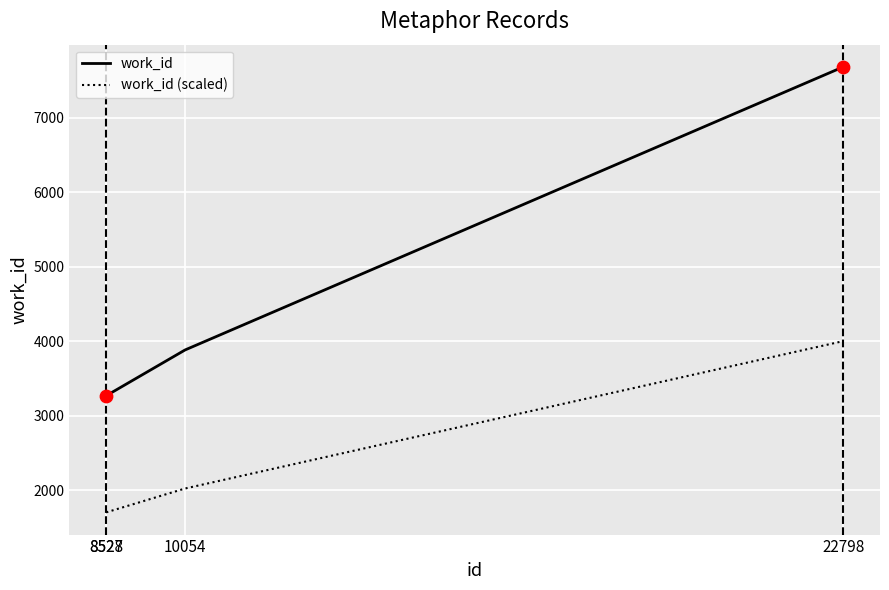

At which category is the sum across all series the highest?

22798